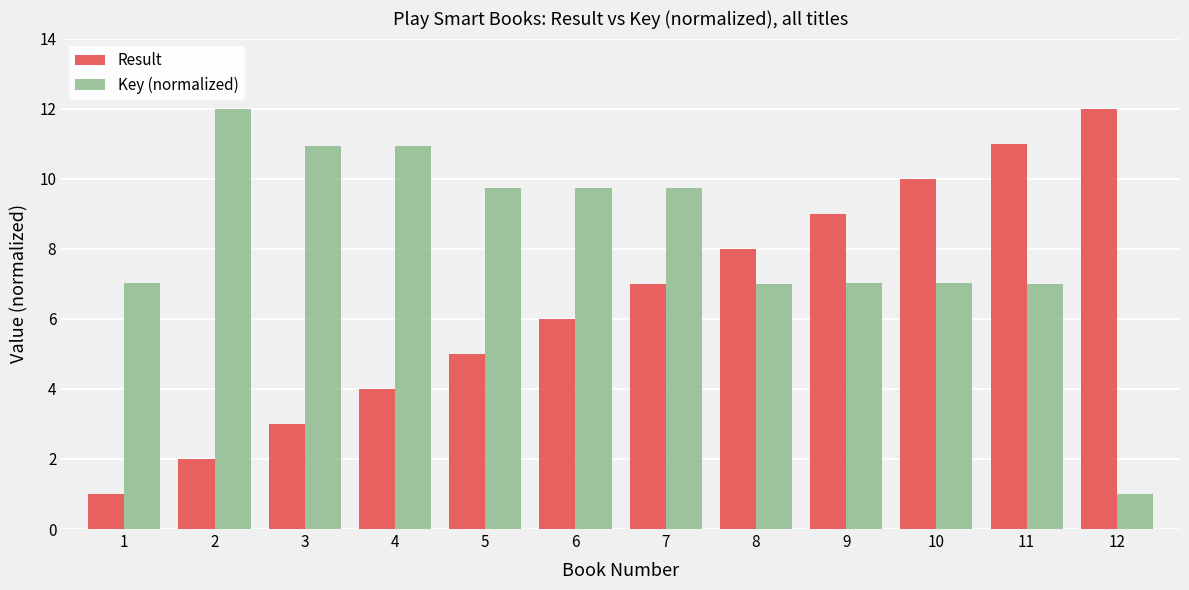

How many bars are there in each group?

2